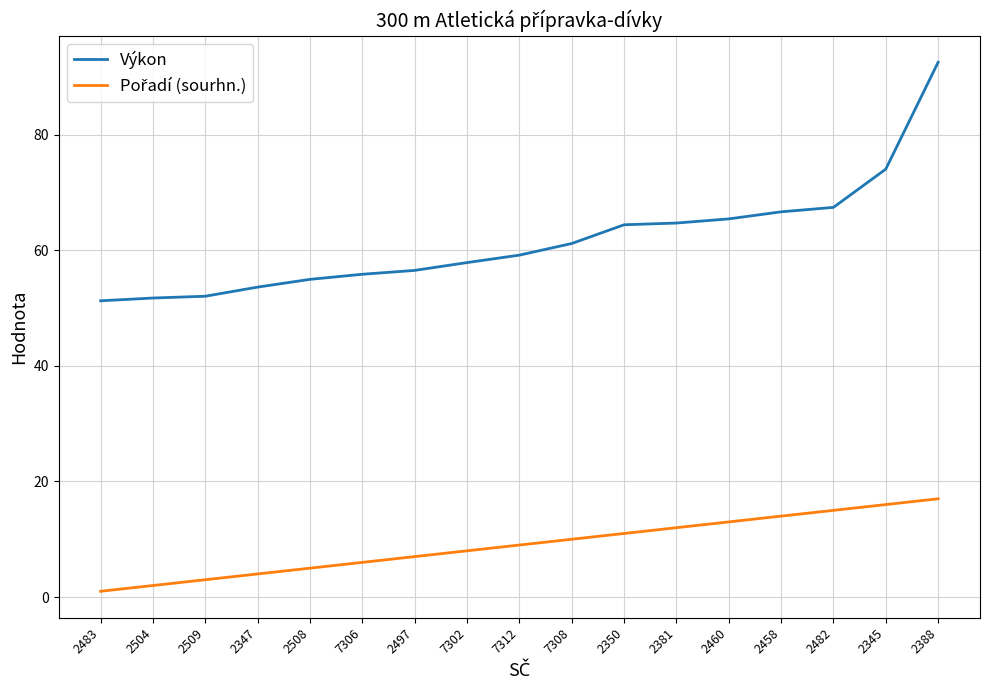

Is it true that Výkon equals 25.9 at 2508?

False